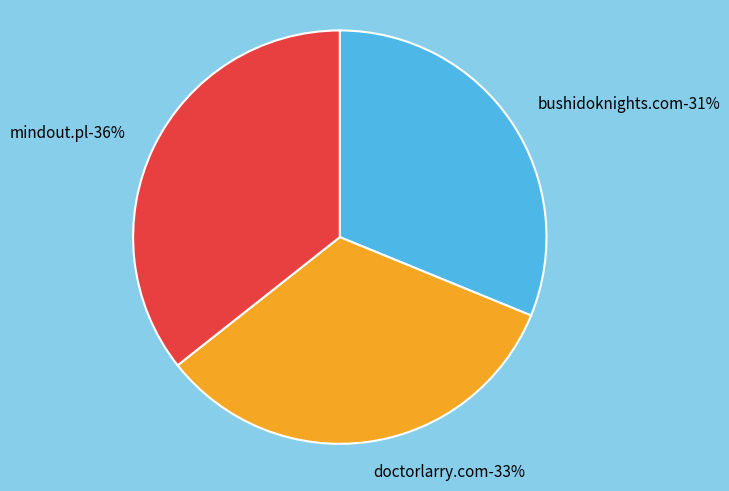

To the nearest percent, what is the average slice percentage?

33%